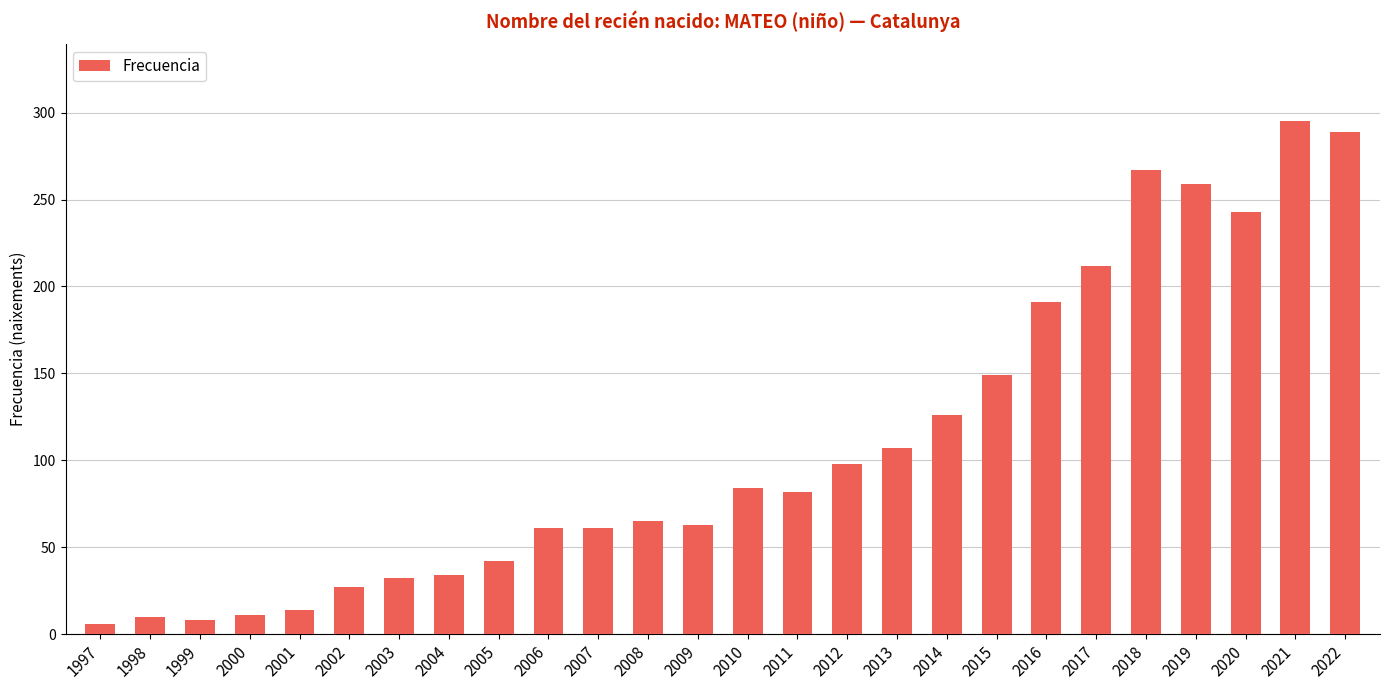

What is the change in value from 2012 to 2016?

+93